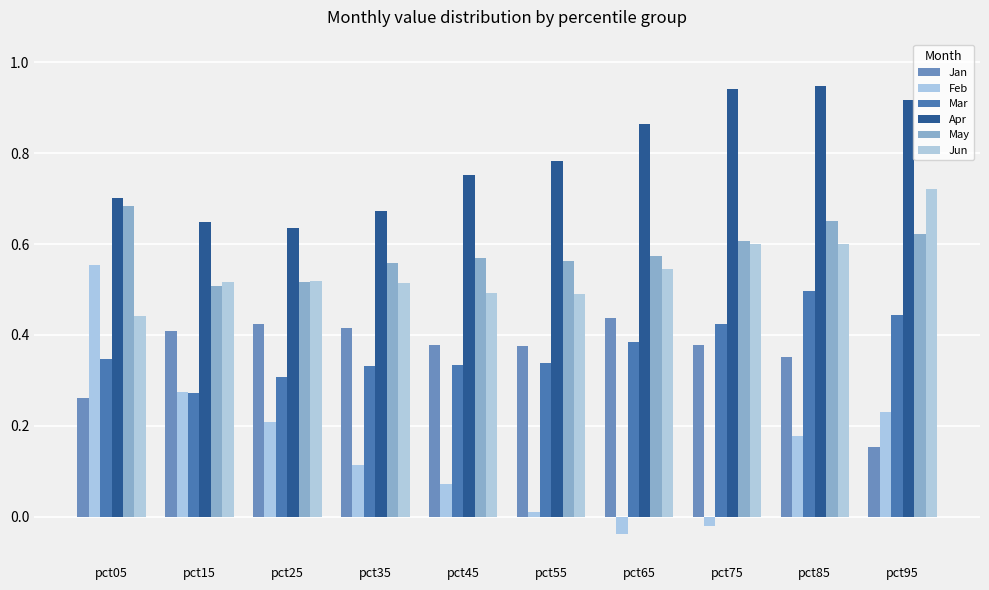

Are the bars grouped side by side (vs. stacked)?

Yes